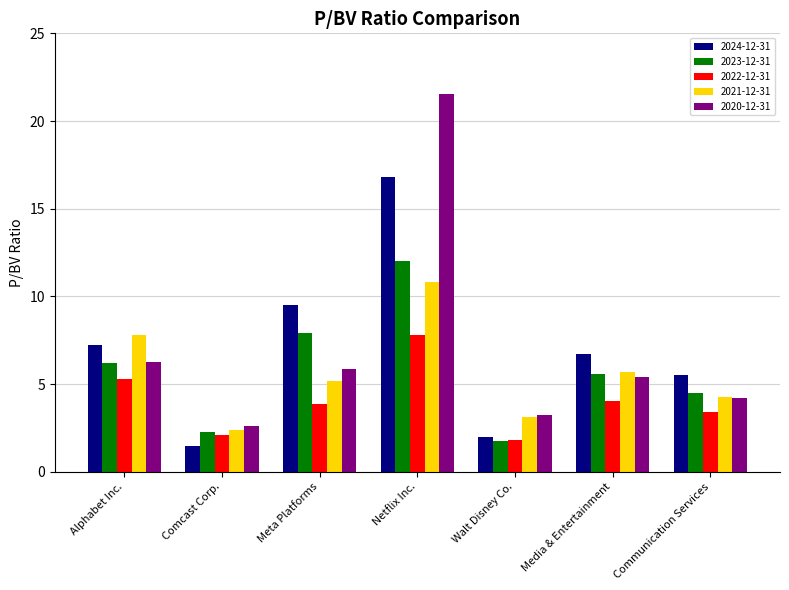

List the labels in order of 2021-12-31 value, largest first.

Netflix Inc., Alphabet Inc., Media & Entertainment, Meta Platforms, Communication Services, Walt Disney Co., Comcast Corp.